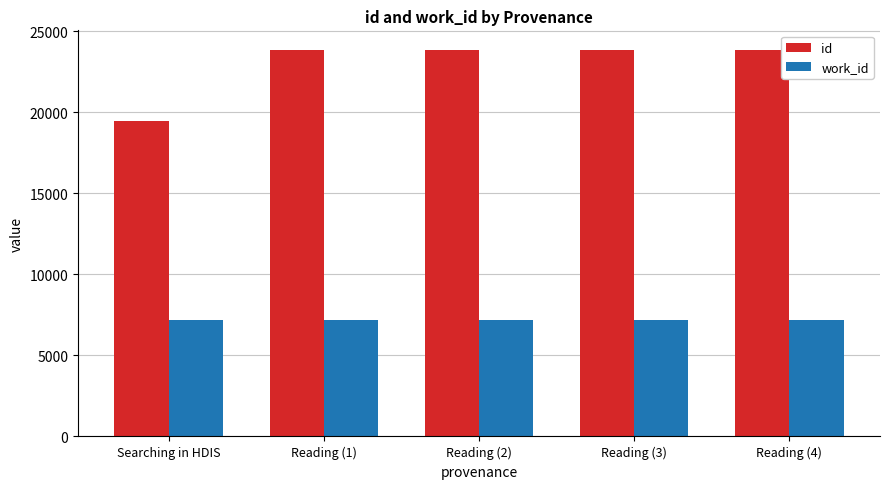

What is the spread (max minus min) of values at Searching in HDIS?

12279